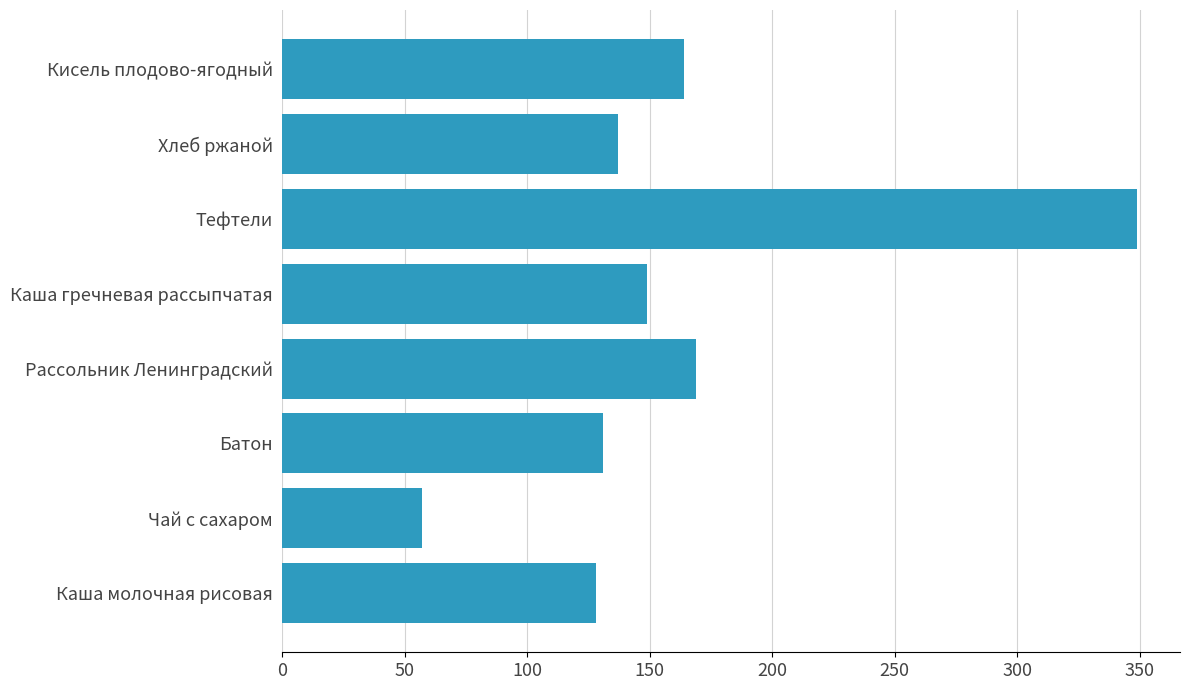

What is the change in value from Каша молочная рисовая to Каша гречневая рассыпчатая?

+21